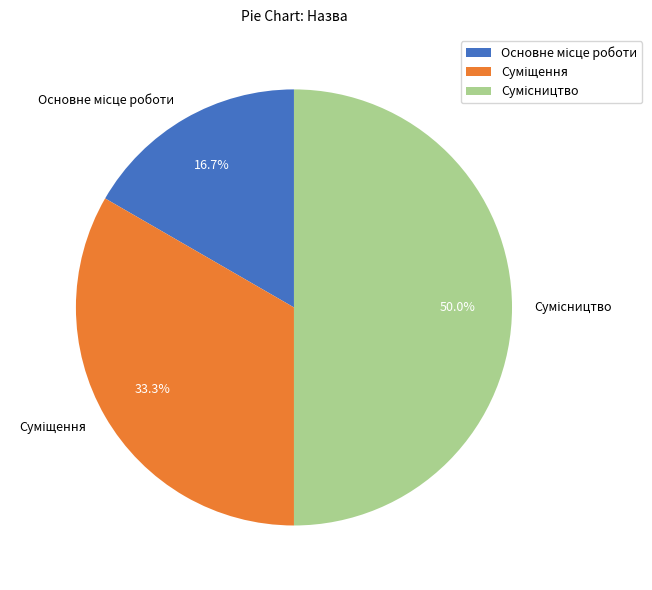

What is the change in value from Суміщення to Сумісництво?

+1